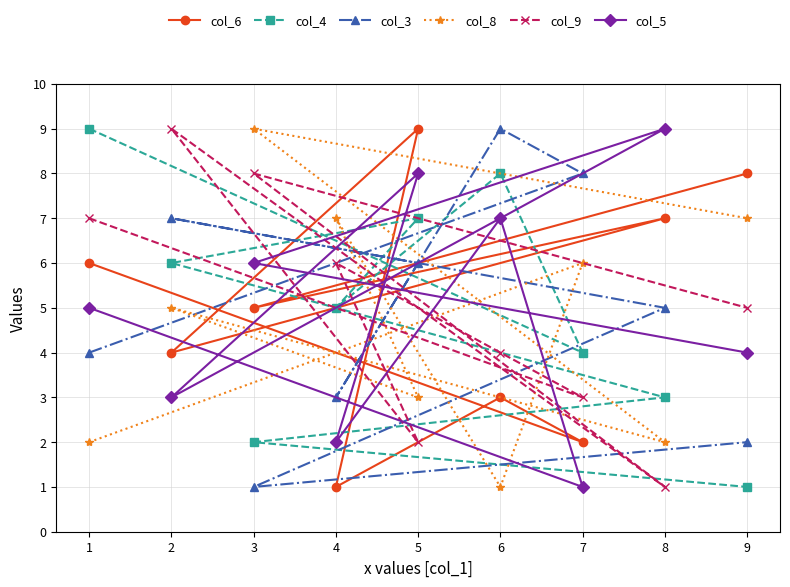

Reading left to right, transcribe all the data shown in this chart.

col_6: 1=6	2=4	3=5	4=1	5=9	6=3	7=2	8=7	9=8
col_4: 1=9	2=6	3=2	4=5	5=7	6=8	7=4	8=3	9=1
col_3: 1=4	2=7	3=1	4=3	5=6	6=9	7=8	8=5	9=2
col_8: 1=2	2=5	3=9	4=7	5=3	6=1	7=6	8=2	9=7
col_9: 1=7	2=9	3=8	4=6	5=2	6=4	7=3	8=1	9=5
col_5: 1=5	2=3	3=6	4=2	5=8	6=7	7=1	8=9	9=4